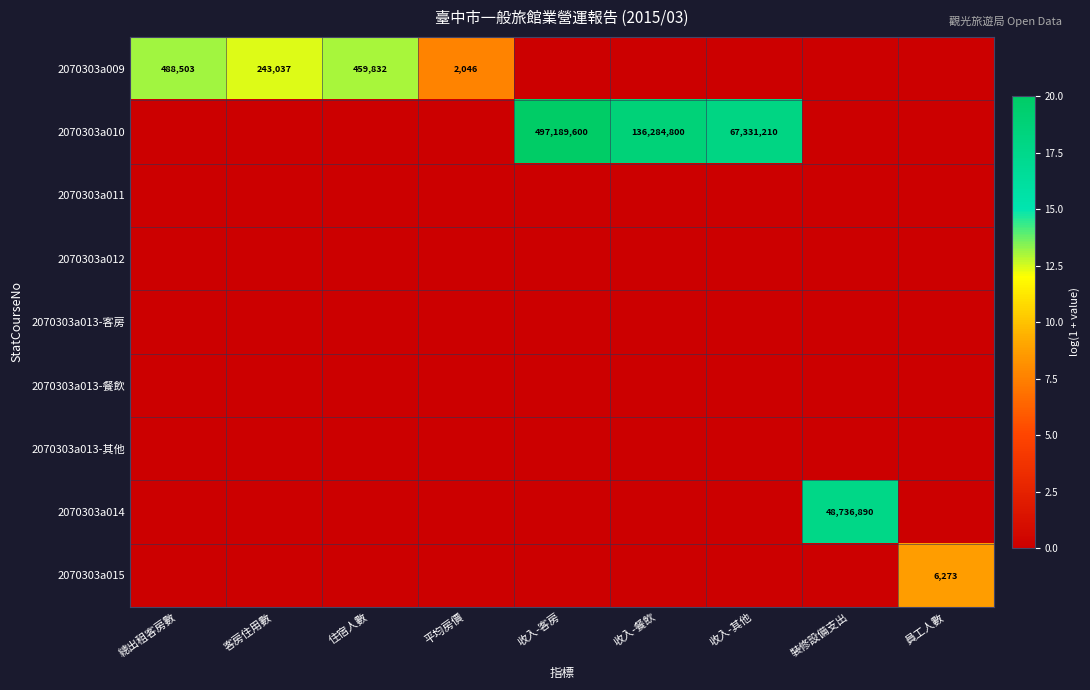

Is it true that 2070303a010 equals 136284800 at 收入-餐飲?

True